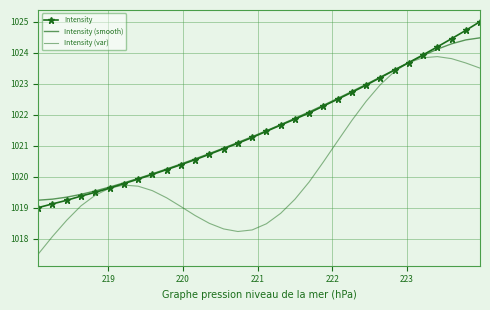

True or false: Intensity (var) has more than 0 interior local peaks.

True